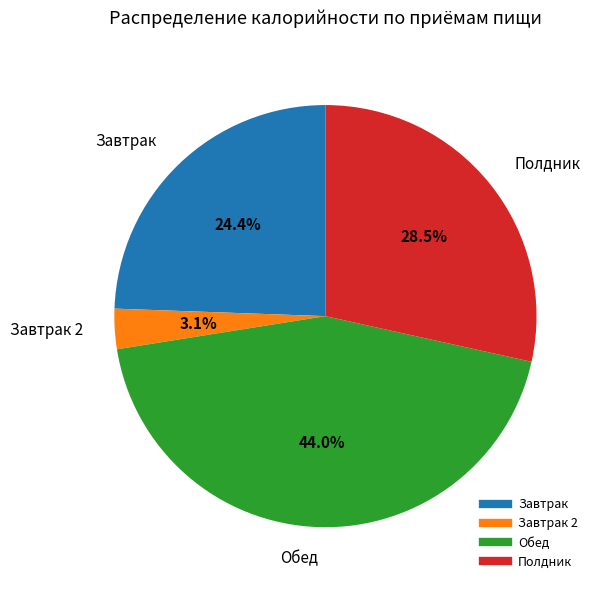

Does any single category account for the majority?

No